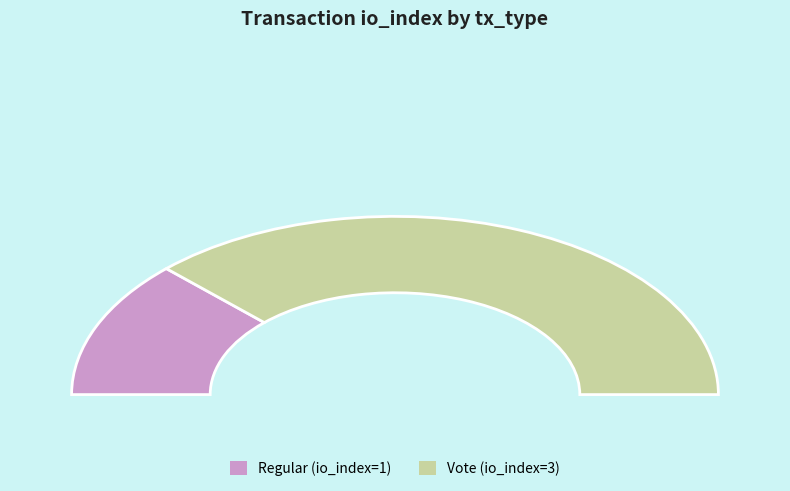

Which has a higher value, Regular or Vote?

Vote